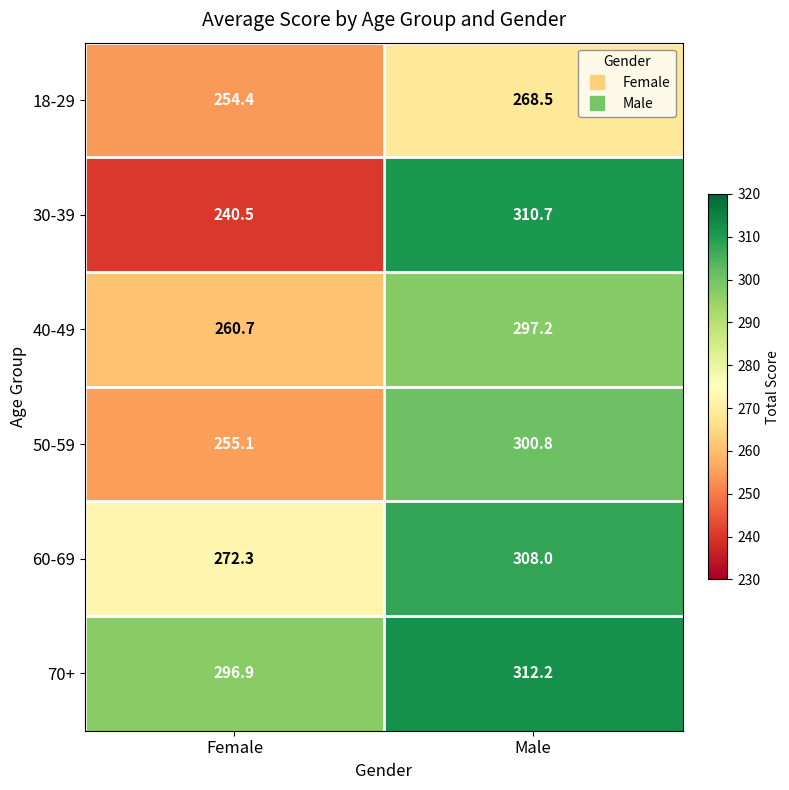

Which category has the lowest value across all series?

Female